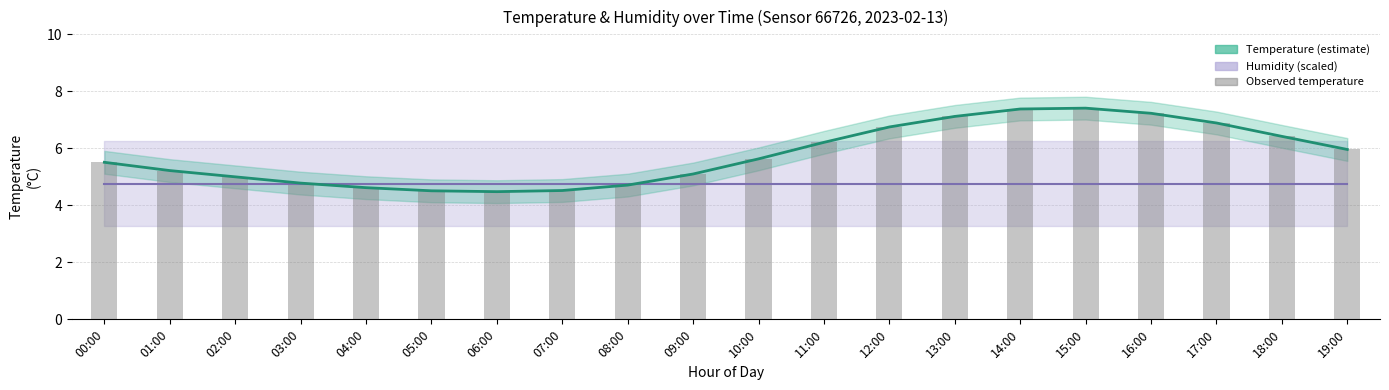

What position from the left is 13:00?

14